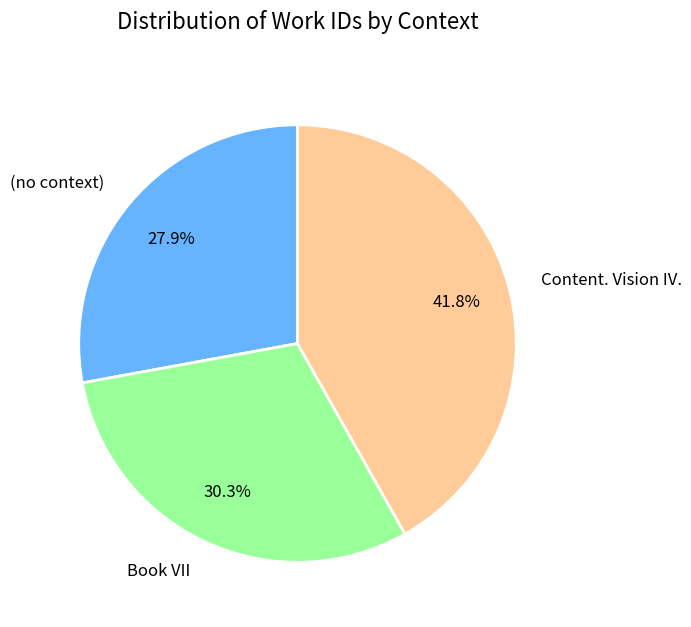

True or false: Content. Vision IV. accounts for 42% of the total.

True